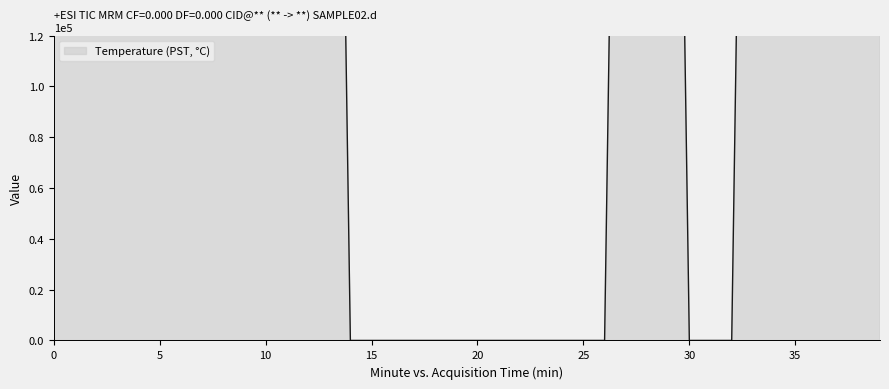

What is the change in value from 8 to 17?

-550000.0